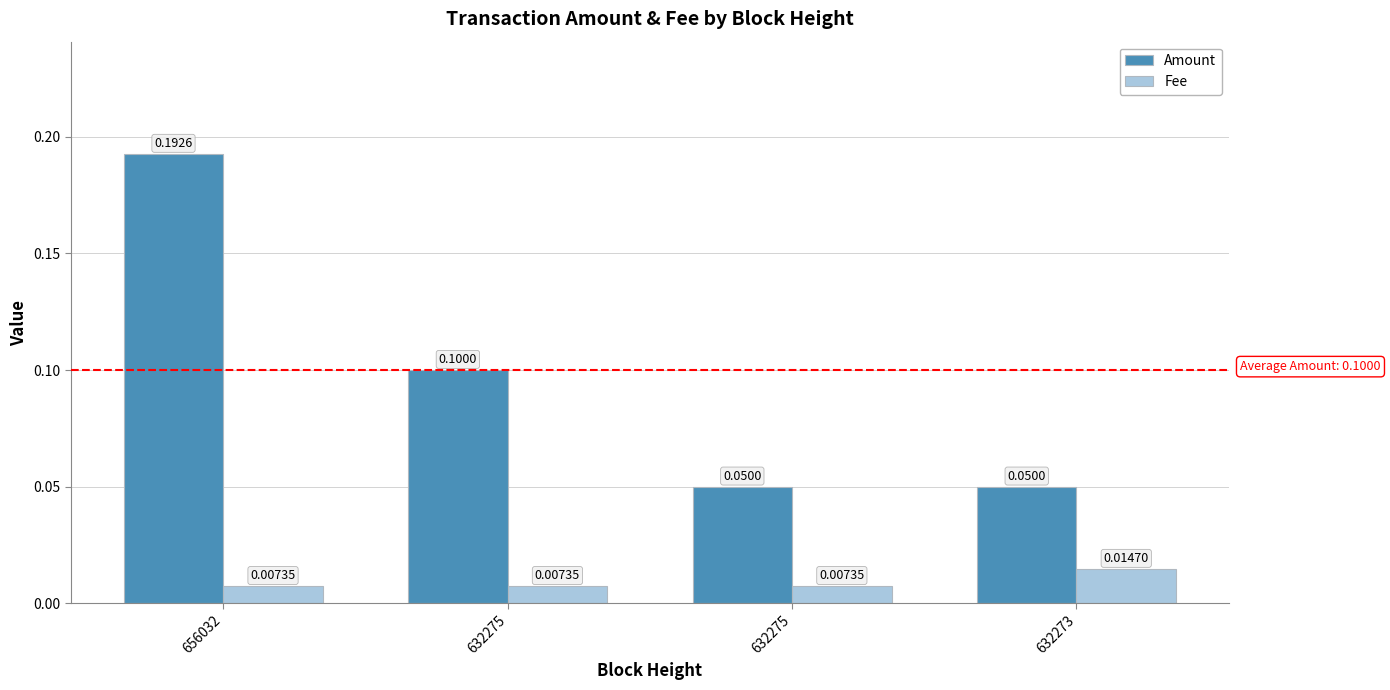

Count the number of categories in the chart.

4